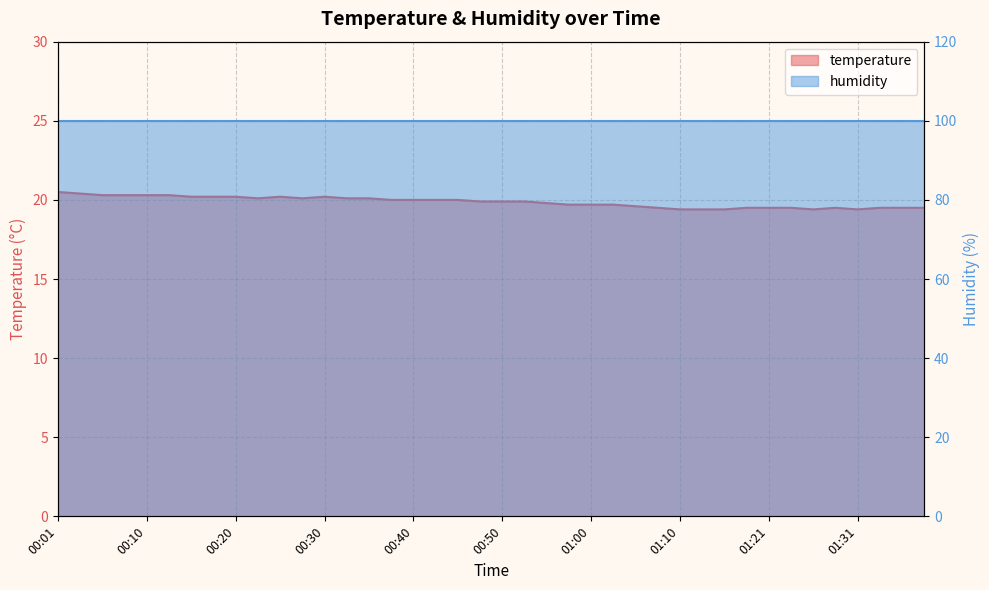

Which has a higher value, 01:29 or 01:26?

01:29